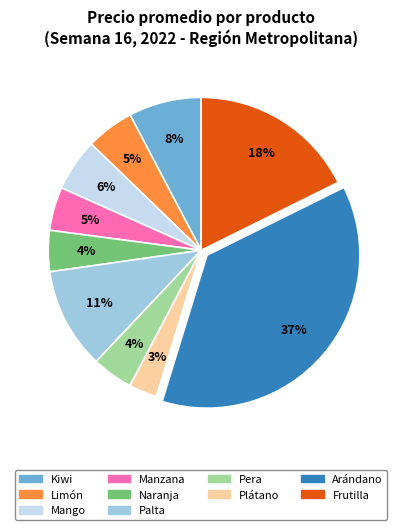

Is there a majority slice in this chart?

No